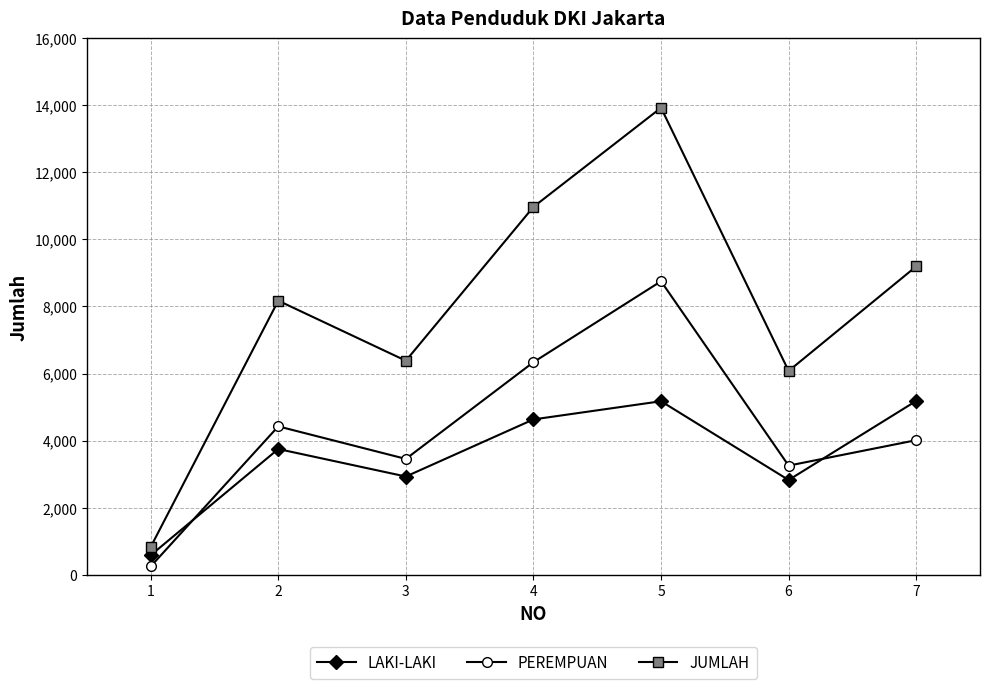

After their last crossing, which series has the higher values: PEREMPUAN or LAKI-LAKI?

LAKI-LAKI